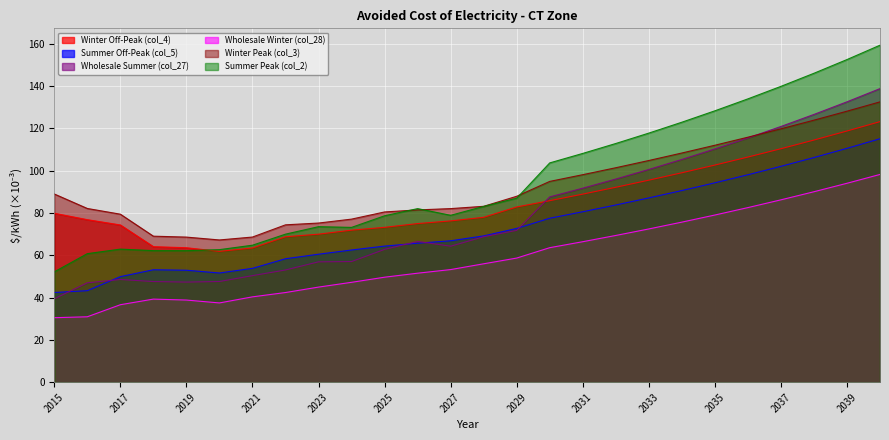

What is the value of the Wholesale Summer (col_27) point at the 25th from the left?

132.6